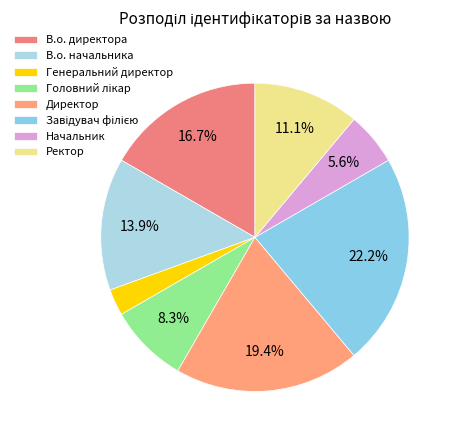

Count the number of slices in the pie.

8